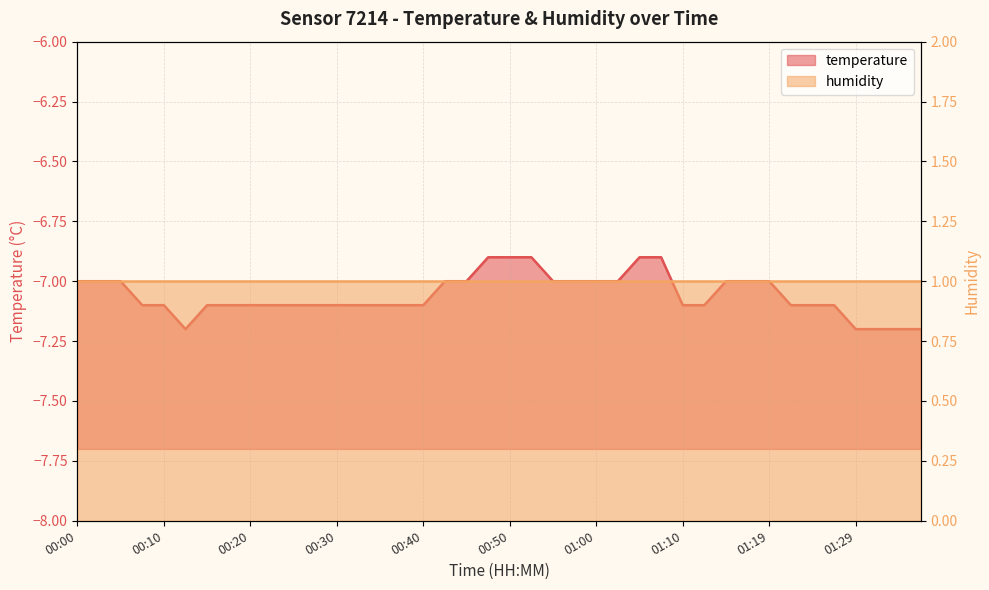

What position from the left is 01:02?

26